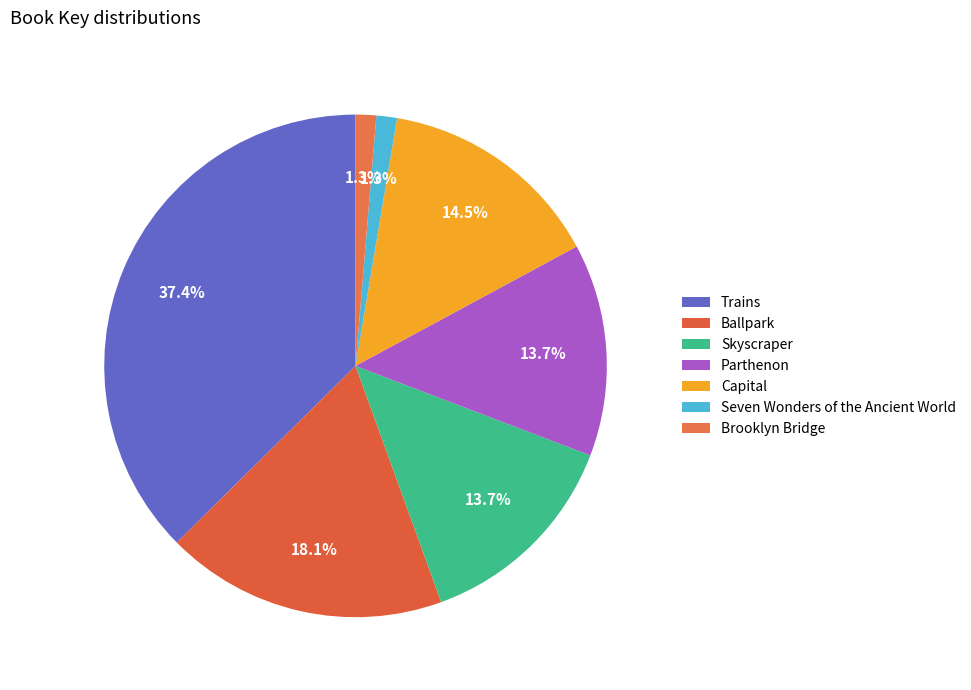

To the nearest percent, what portion does Trains represent?

37%